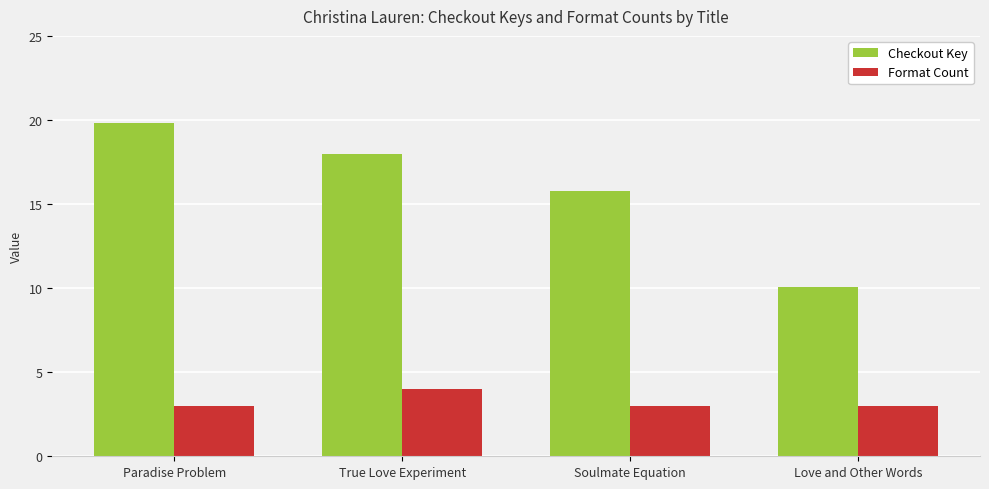

Which series has the largest total across all categories?

Checkout Key